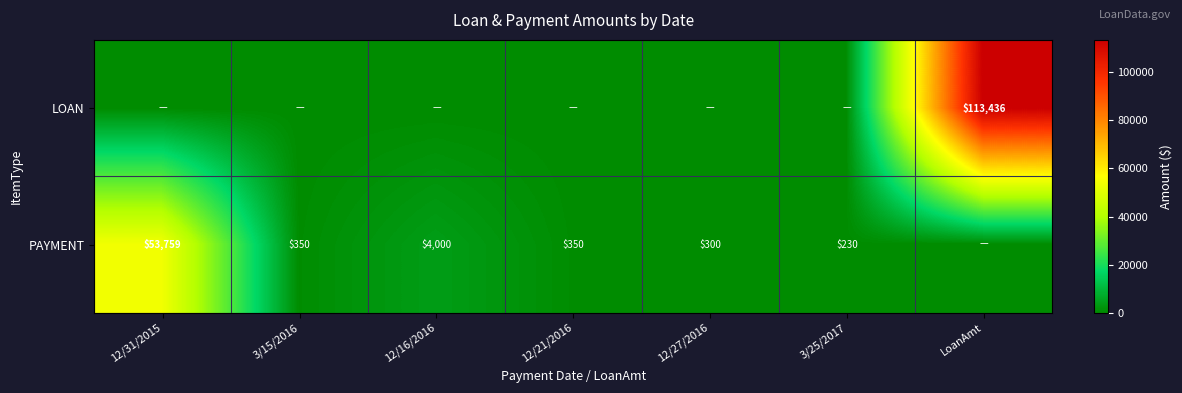

The PAYMENT series shows 149 at 12/27/2016. True or false?

False